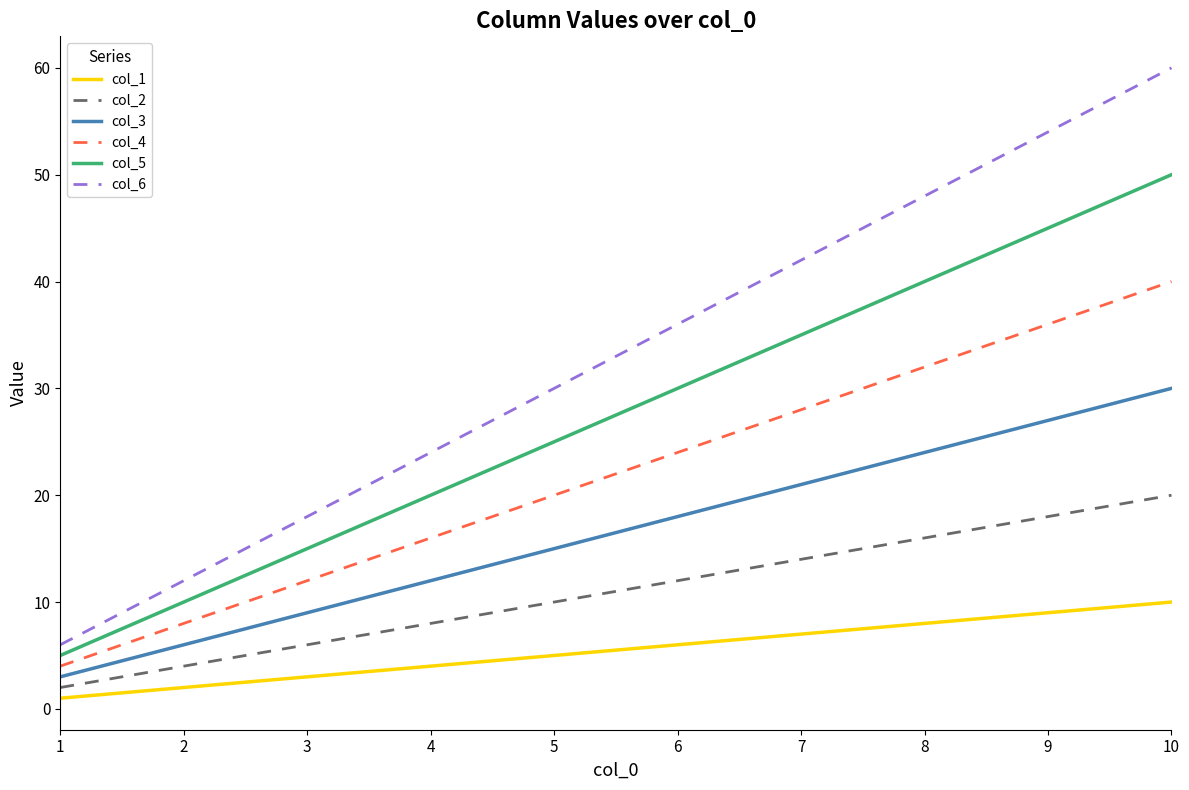

Rank the series at 8 from highest to lowest value.

col_6, col_5, col_4, col_3, col_2, col_1